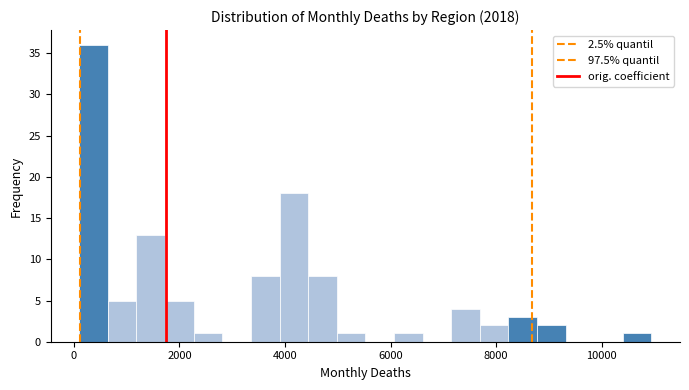

Read against the x-axis, roughly where is the centre of the tallest bar?

400